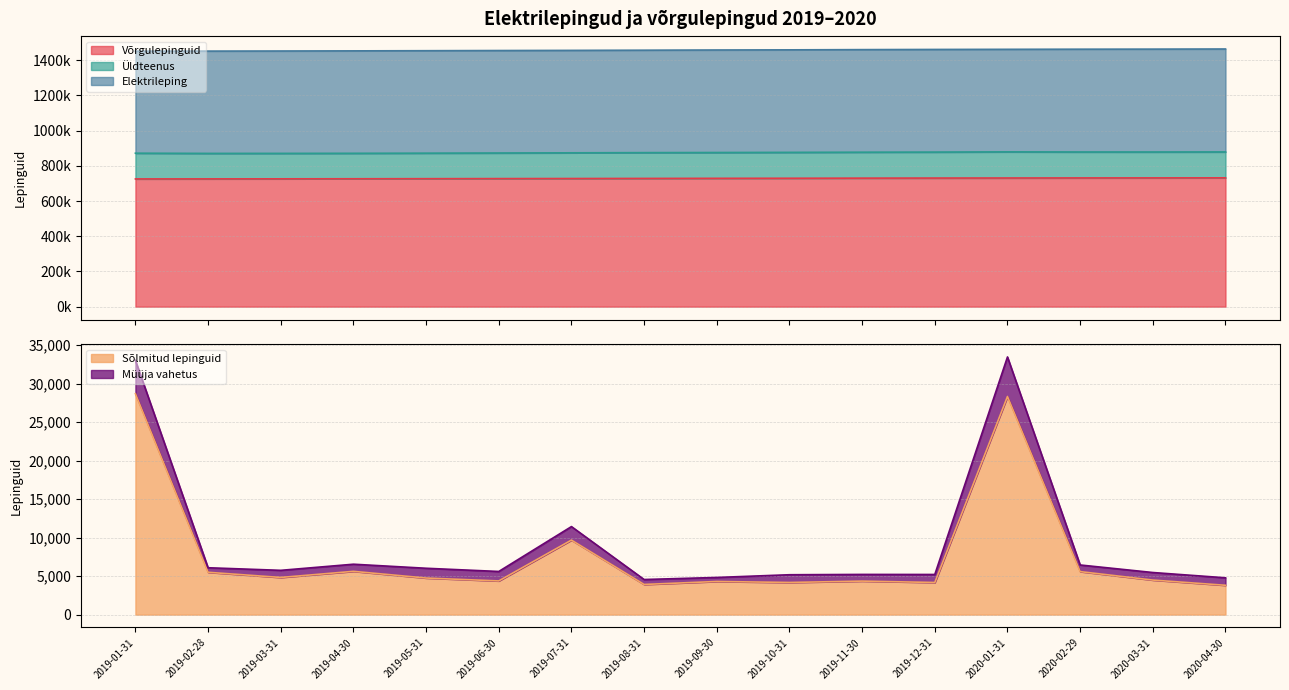

True or false: Müüja vahetus and Sõlmitud lepinguid intersect in this chart.

False